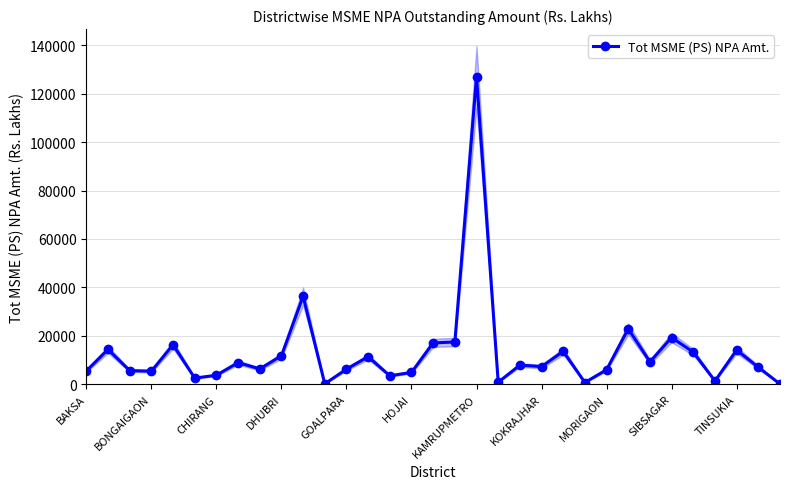

What position from the right is 25?

8